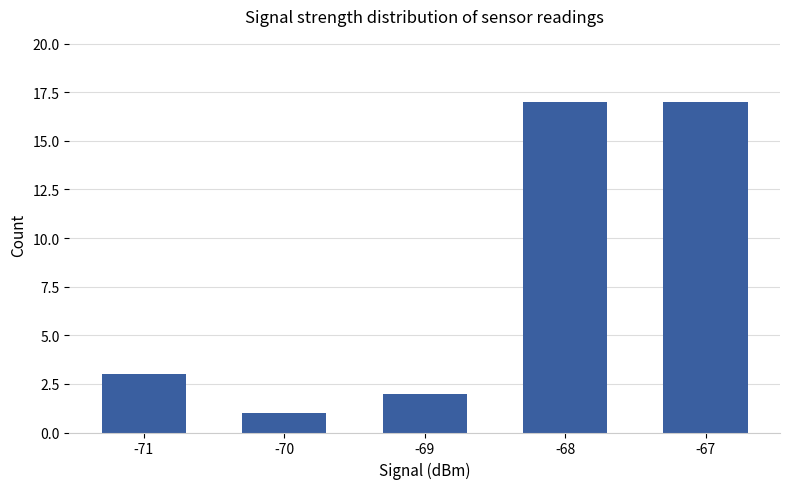

What is the change in value from -71 to -70?

-2